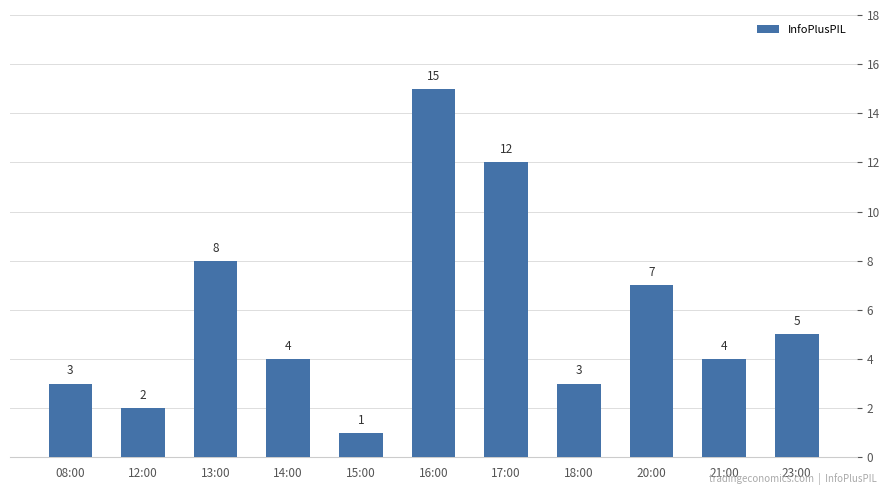

What is the sum of the values at 21:00 and 14:00?

8